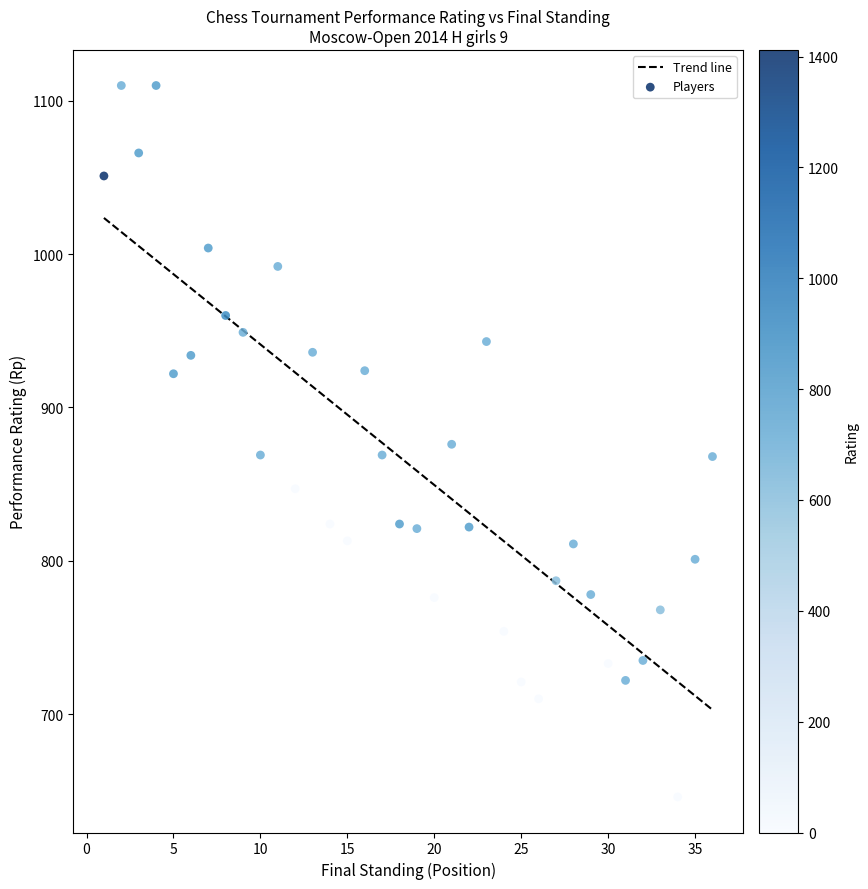

What is the range of Y values (max minus min)?

464